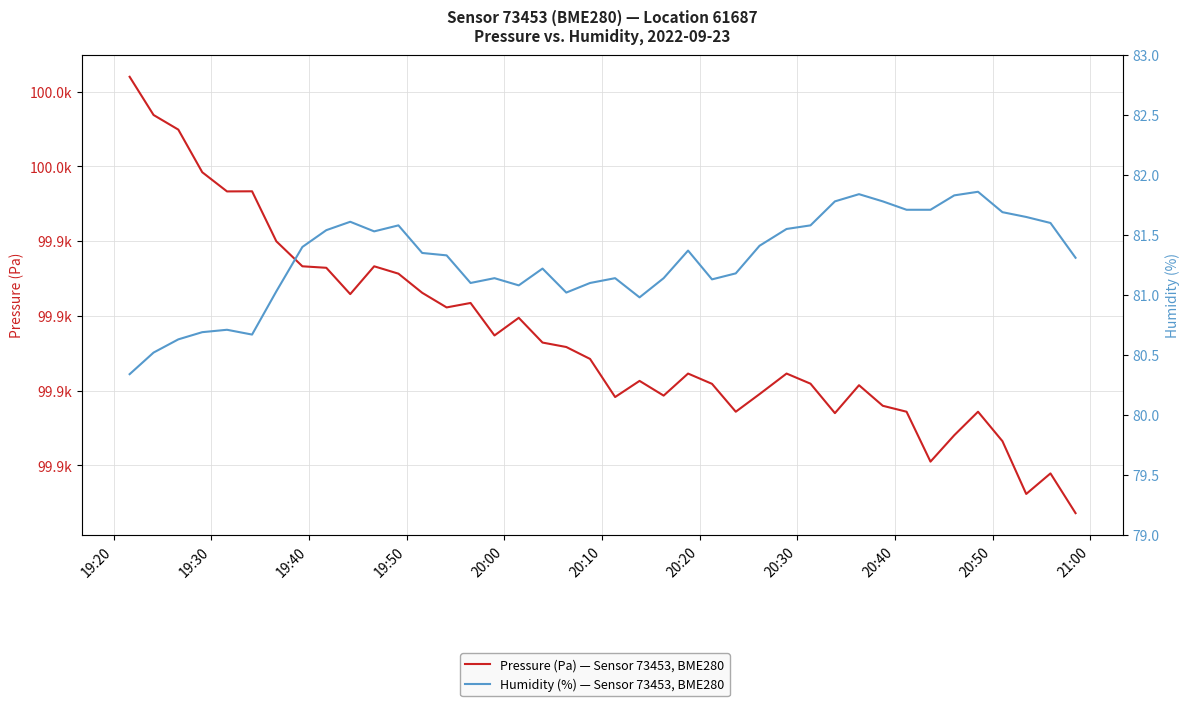

Reading left to right, extract all data points from this chart.

Pressure (Pa) — Sensor 73453, BME280: 99984.0	99973.8	99969.8	99958.4	99953.3	99953.3	99940.0	99933.3	99932.9	99925.8	99933.3	99931.3	99926.2	99922.3	99923.5	99914.8	99919.5	99912.9	99911.7	99908.5	99898.3	99902.6	99898.7	99904.6	99901.8	99894.4	99899.1	99904.6	99901.9	99894.0	99901.5	99896.0	99894.4	99881.0	99888.1	99894.4	99886.5	99872.4	99877.9	99867.2
Humidity (%) — Sensor 73453, BME280: 80.3	80.5	80.6	80.7	80.7	80.7	81.0	81.4	81.5	81.6	81.5	81.6	81.3	81.3	81.1	81.1	81.1	81.2	81.0	81.1	81.1	81.0	81.1	81.4	81.1	81.2	81.4	81.5	81.6	81.8	81.8	81.8	81.7	81.7	81.8	81.9	81.7	81.7	81.6	81.3